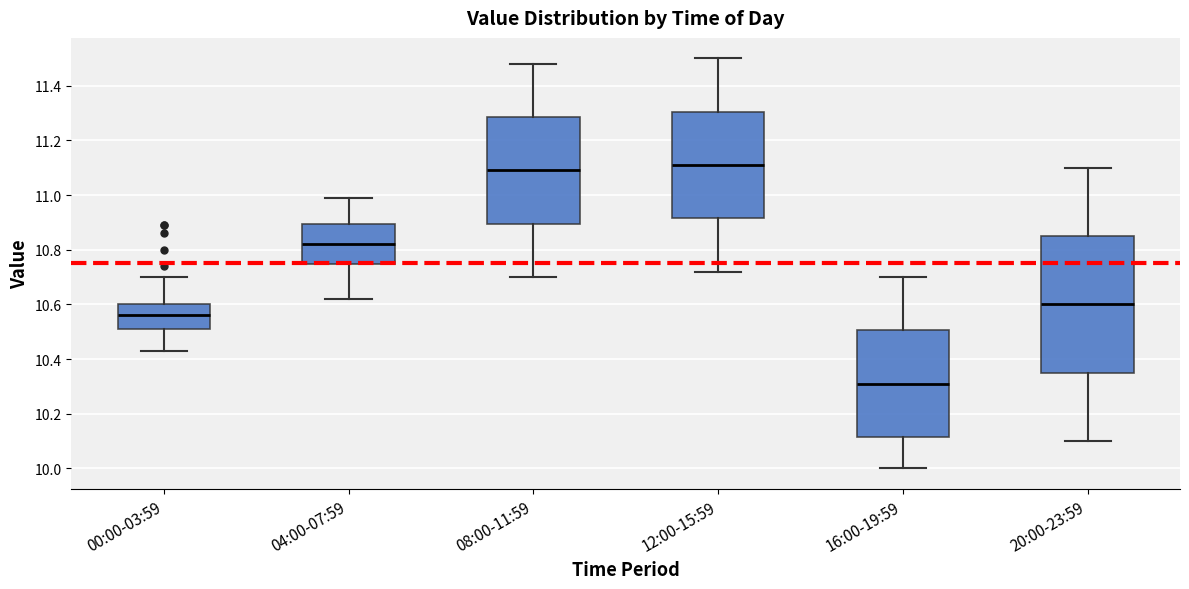

Which box is the tallest, from its lower edge to its upper edge?

20:00-23:59